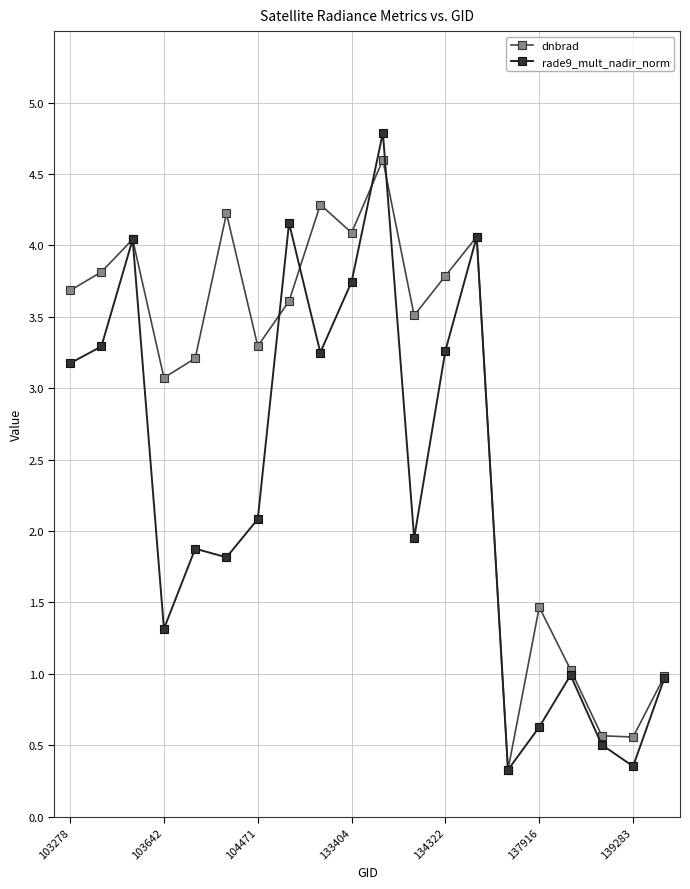

Which series has the largest total across all categories?

dnbrad